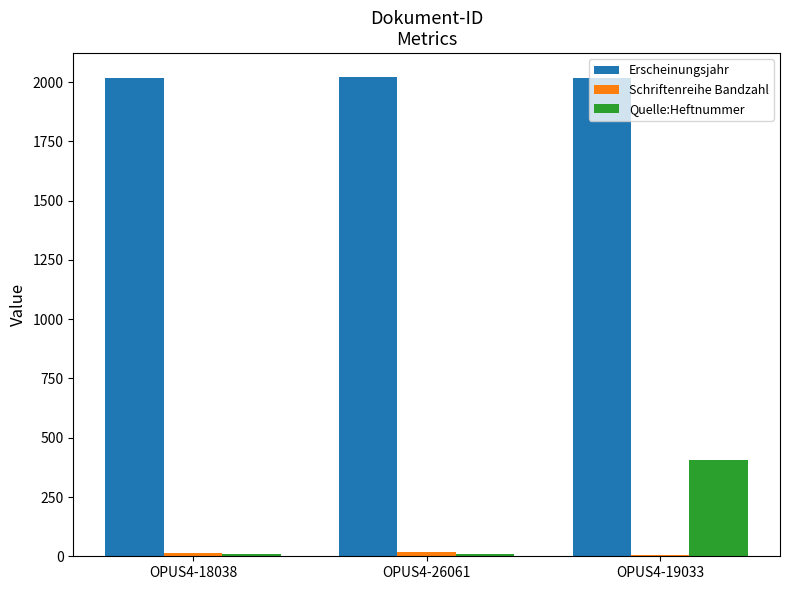

What is the minimum value shown in the chart?

7